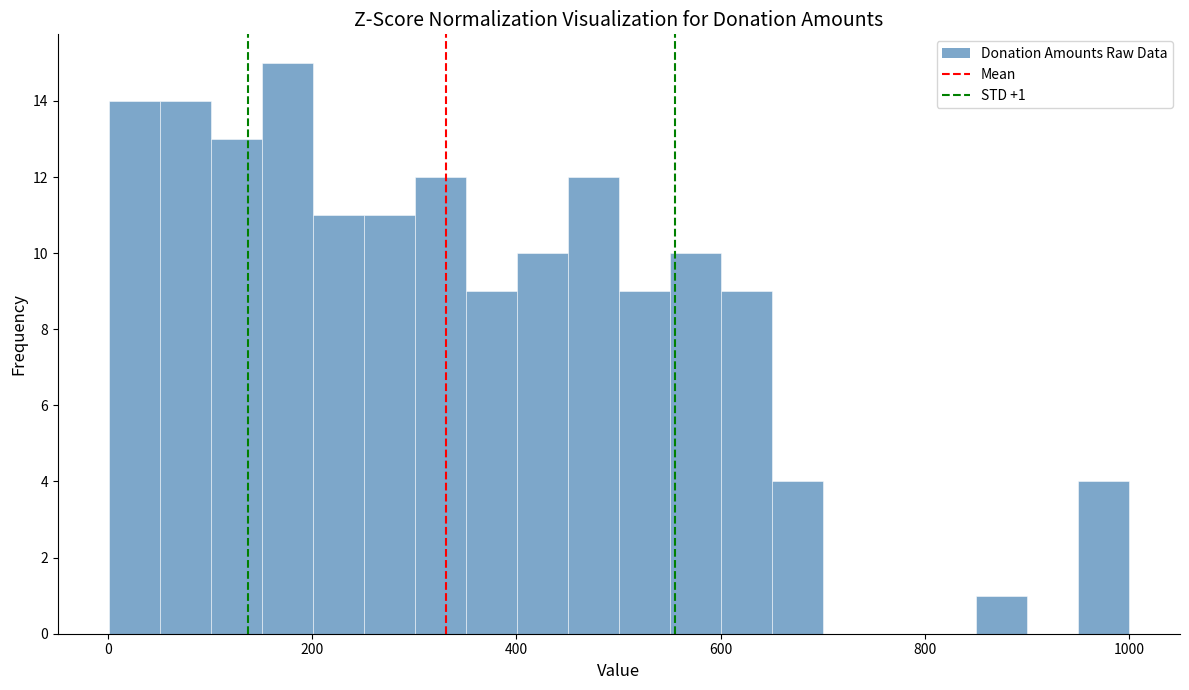

Read against the x-axis, roughly where is the centre of the tallest bar?

180